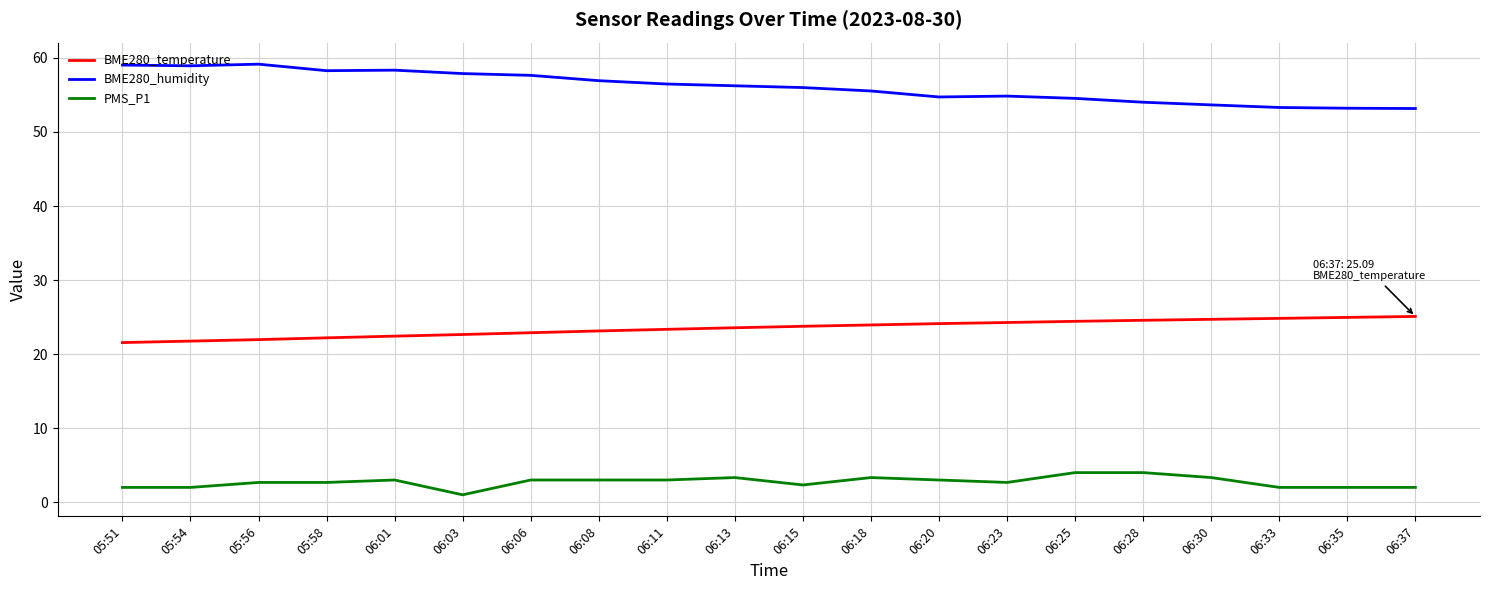

What position from the left is 06:11?

9